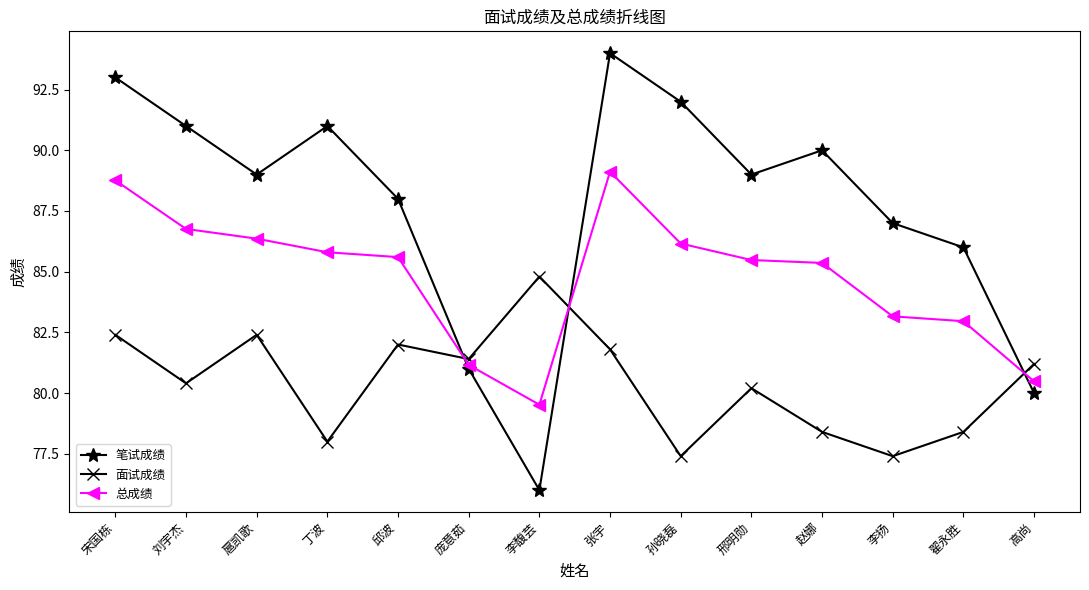

At which label does 笔试成绩 reach its minimum?

李馥芸